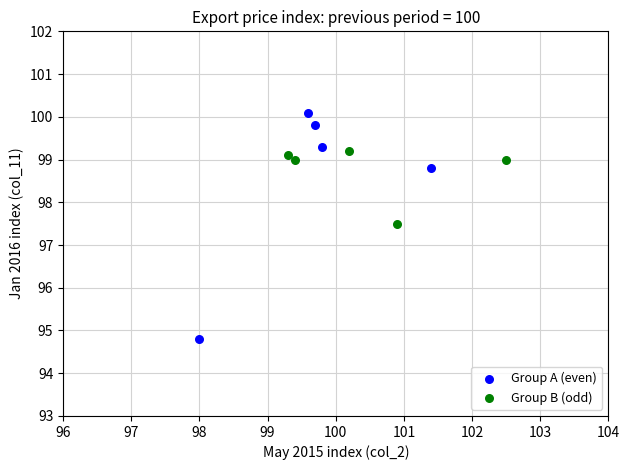

Which series has the largest Y range (max minus min)?

Group A (even)